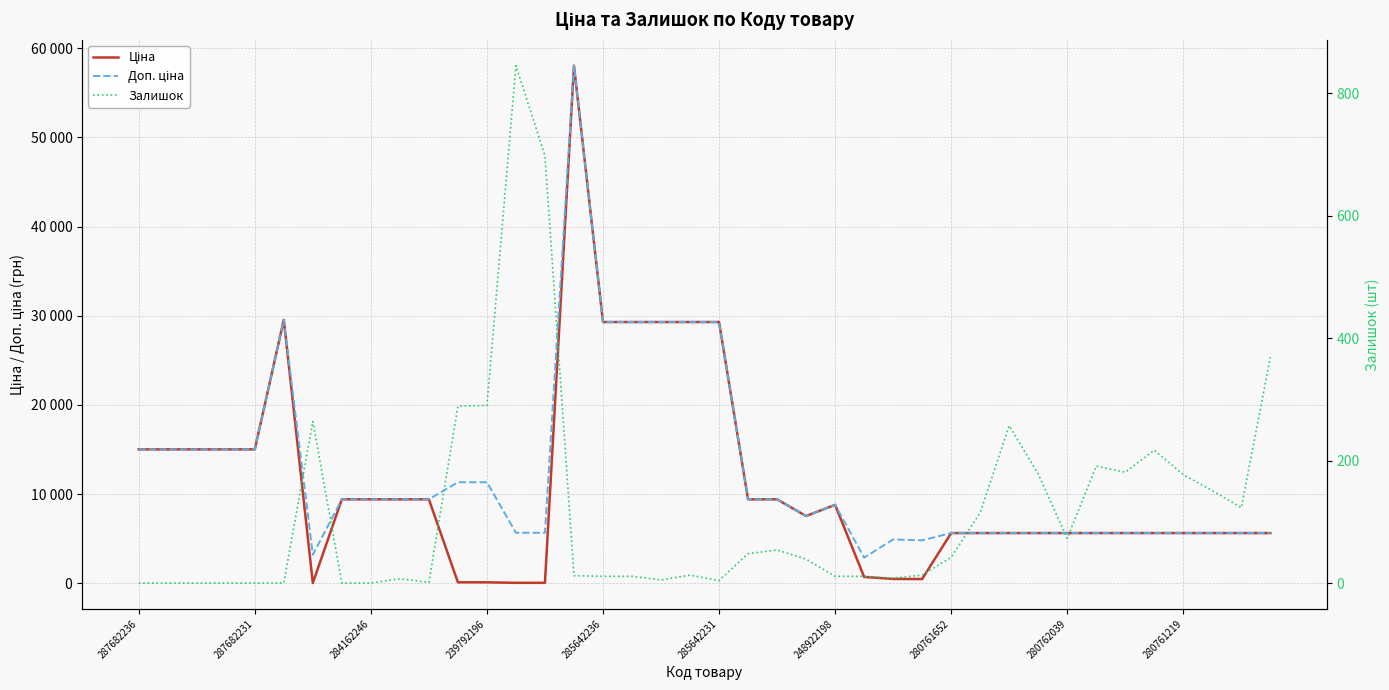

Between 26 and 27, which series saw the biggest shift?

Доп. ціна